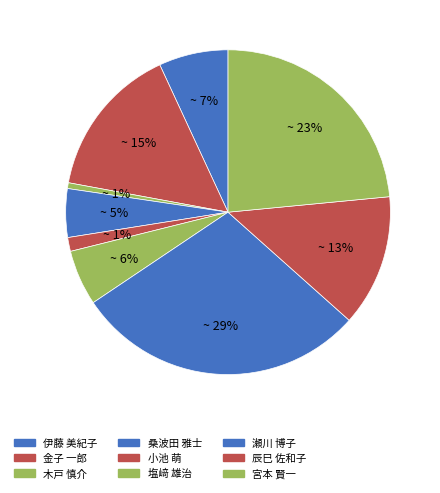

To the nearest percent, what is the average slice percentage?

11%